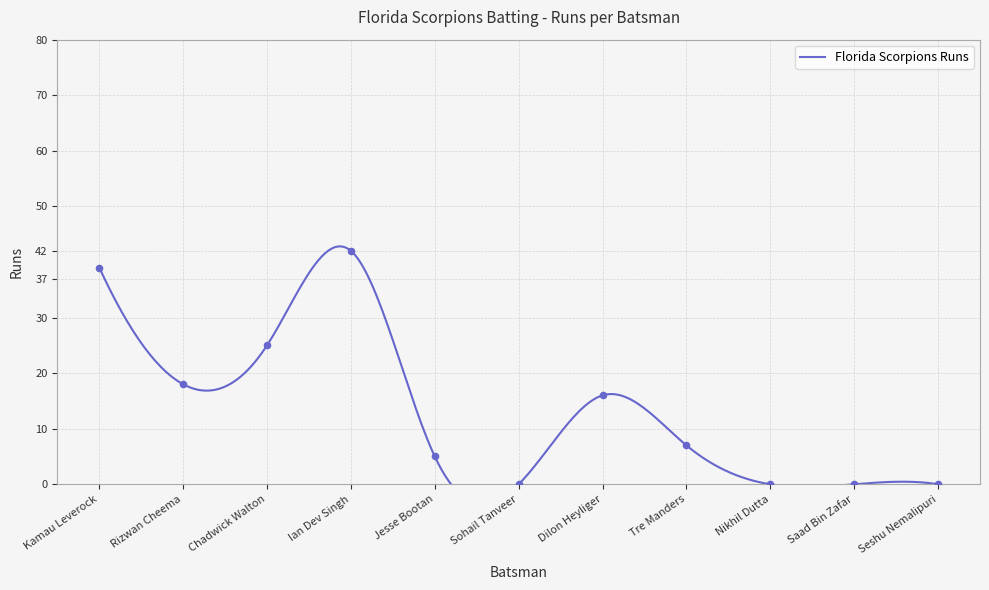

What is the change in value from Chadwick Walton to Ian Dev Singh?

+17